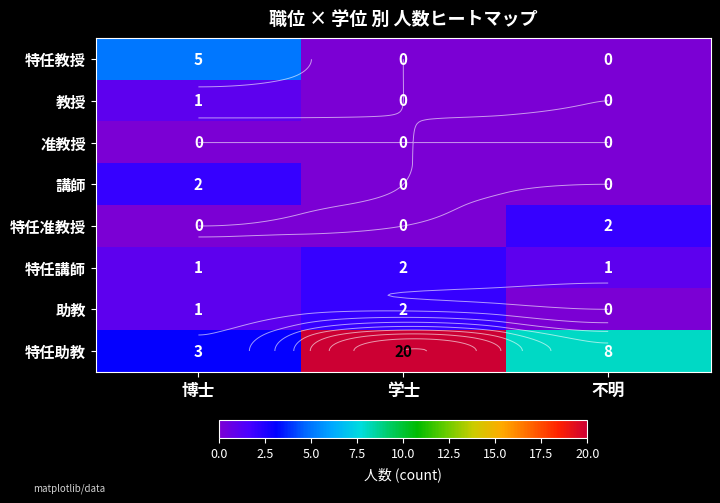

How many series are shown in this chart?

8